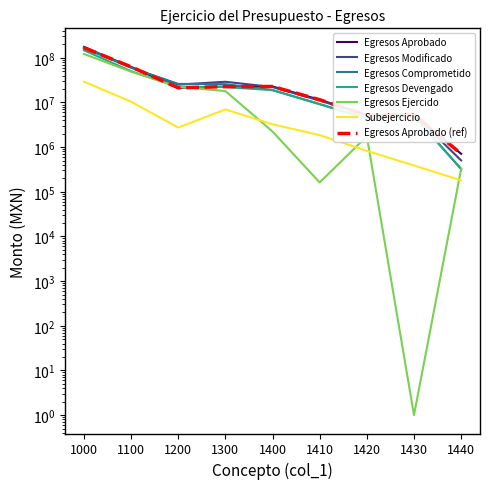

Rank the series by their maximum value, from highest to lowest.

Egresos Modificado, Egresos Aprobado, Egresos Comprometido, Egresos Devengado, Egresos Ejercido, Subejercicio